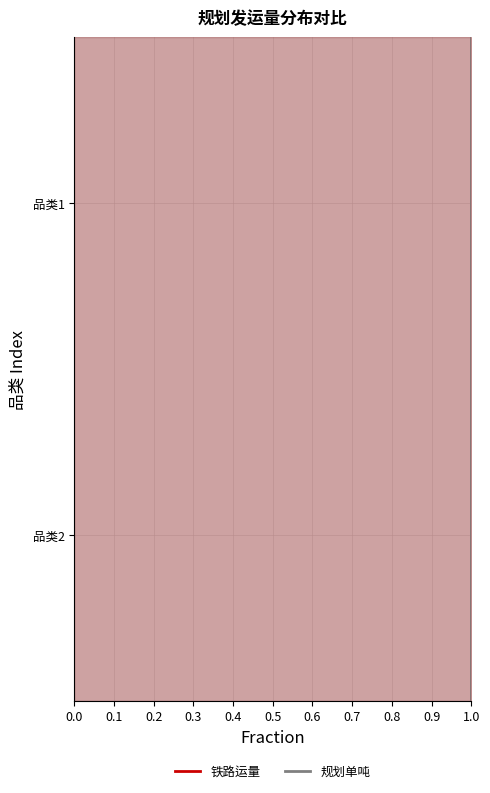

Reading left to right, list all the values displayed in this chart.

铁路运量: 0	1	1	2
规划单吨: 0	1	1	2